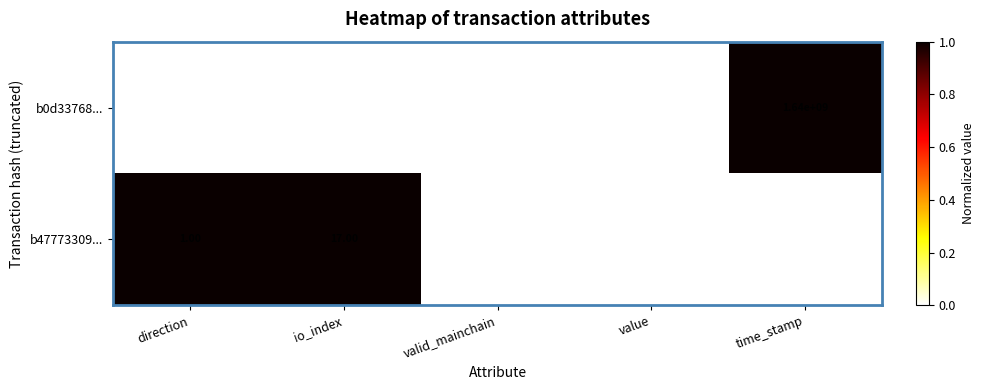

Is the value of b47773309... at time_stamp greater than the value of b0d33768... at valid_mainchain?

Yes